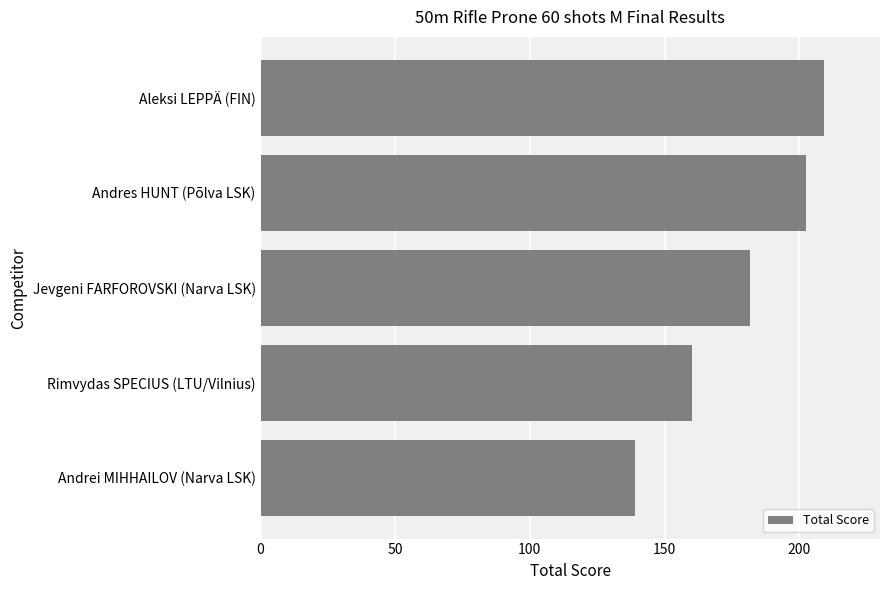

How many series are shown in this chart?

1